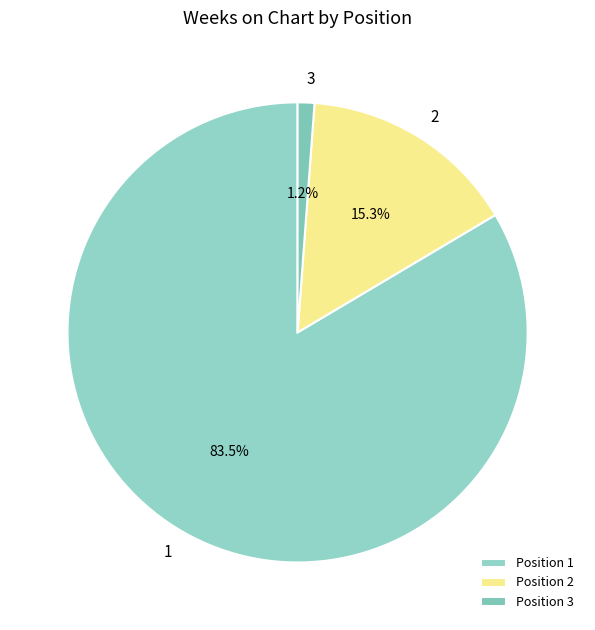

The 2 slice represents 26% of the pie. True or false?

False